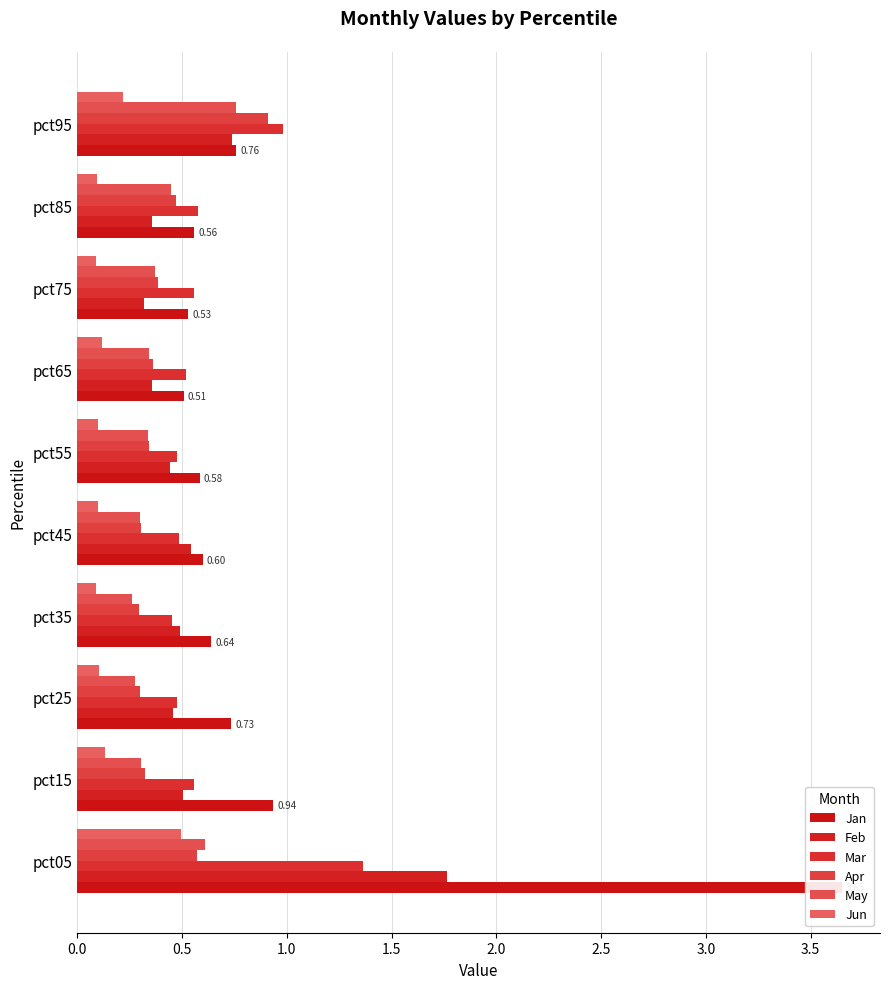

What is the smallest value displayed?

0.1